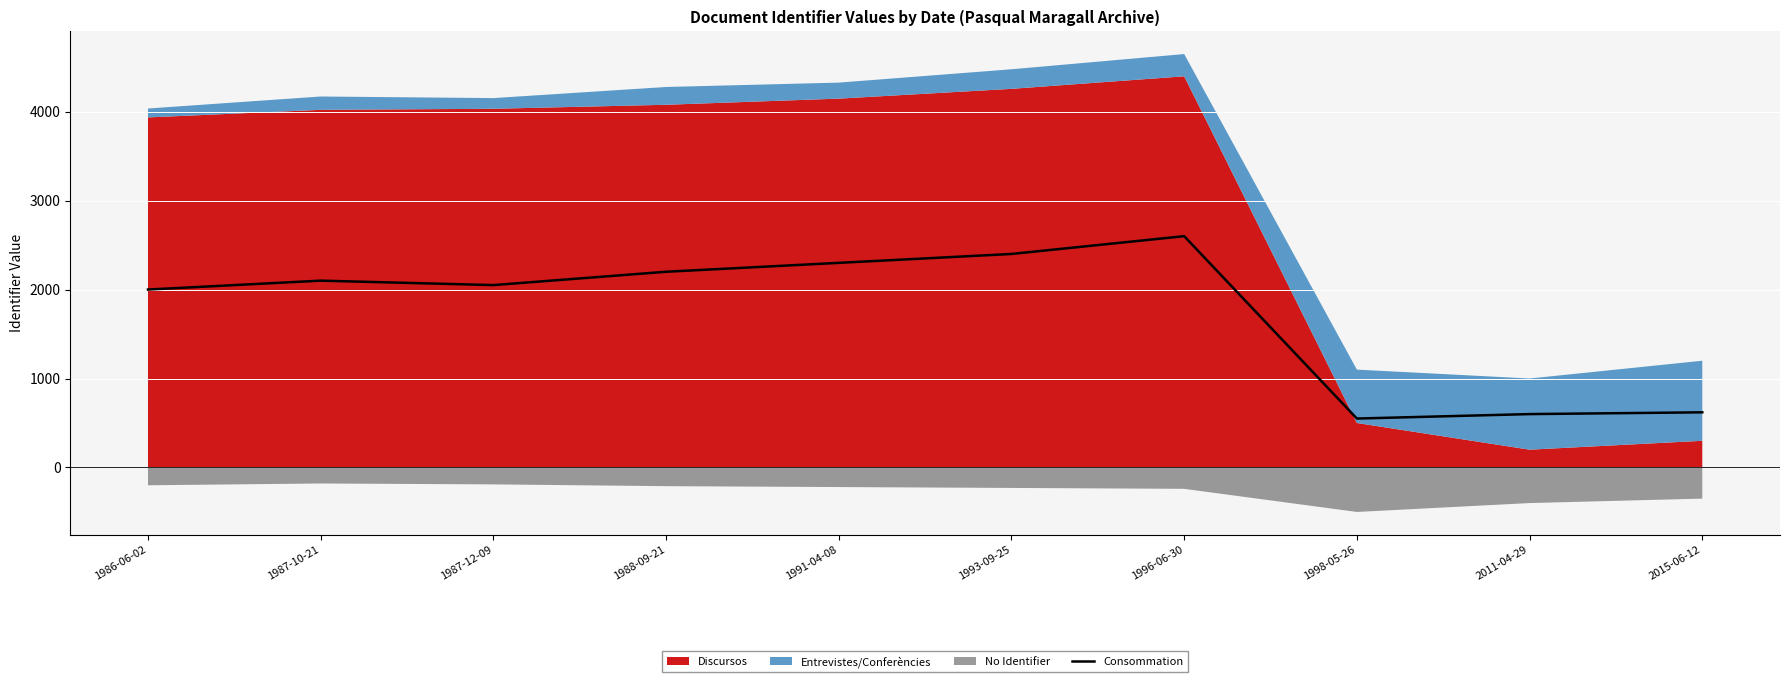

List the labels in order of value, smallest first.

1998-05-26, 2011-04-29, 2015-06-12, 1986-06-02, 1987-12-09, 1987-10-21, 1988-09-21, 1991-04-08, 1993-09-25, 1996-06-30